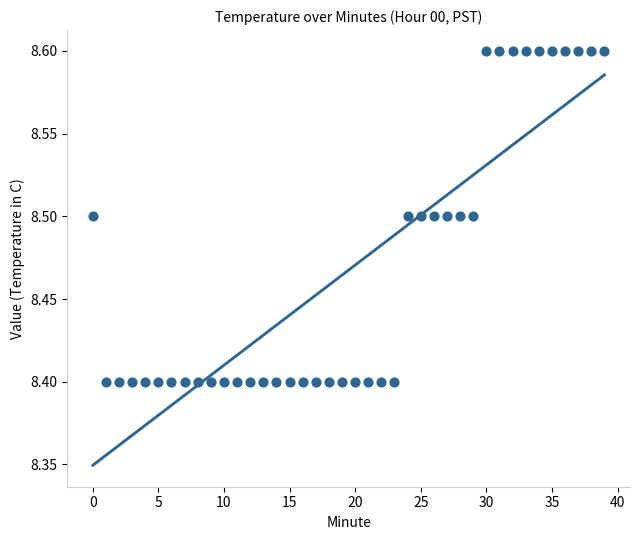

Count the number of points in this scatter plot.

40